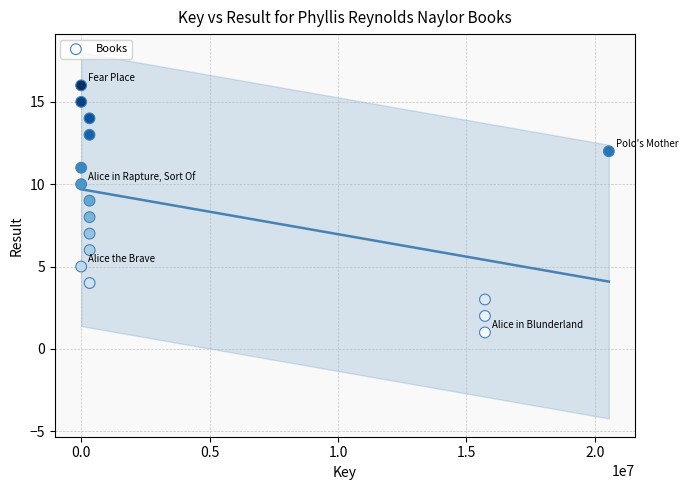

What is the range of Y values (max minus min)?

15